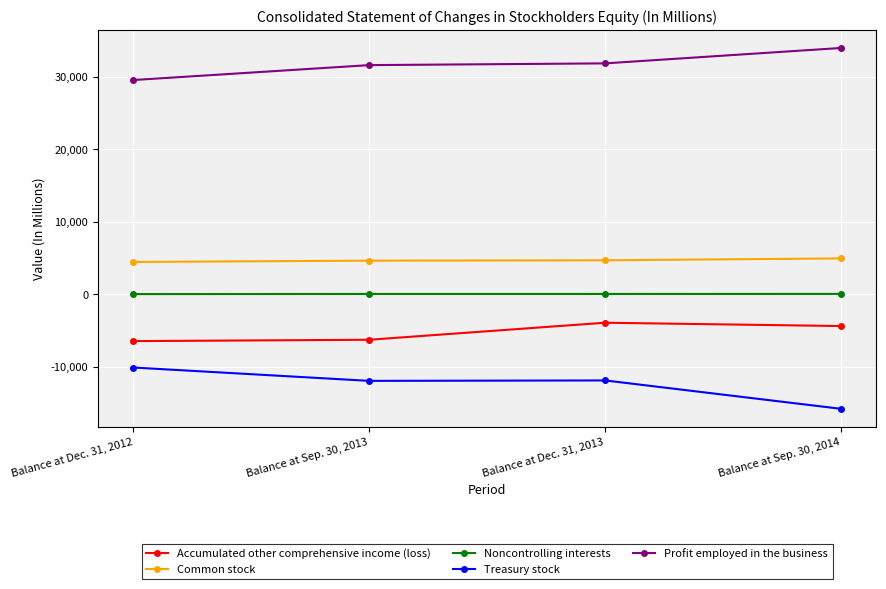

What is the difference between the Noncontrolling interests values at Balance at Sep. 30, 2013 and Balance at Sep. 30, 2014?

6